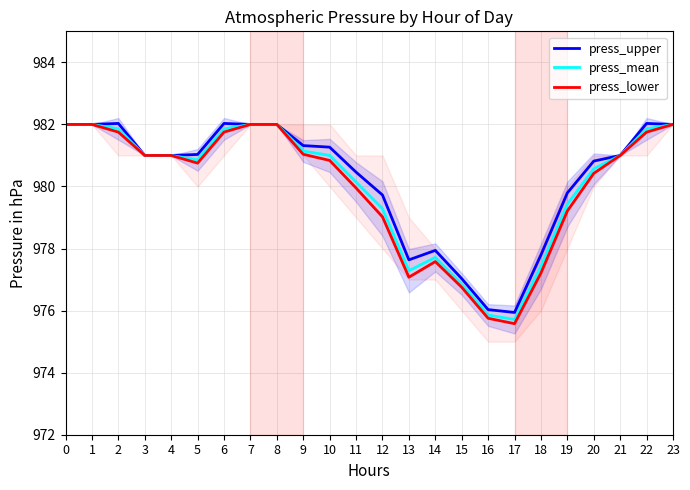

List the labels in order of press_mean value, smallest first.

17, 16, 15, 13, 18, 14, 12, 19, 11, 20, 5, 3, 4, 10, 21, 9, 2, 6, 22, 0, 1, 7, 8, 23